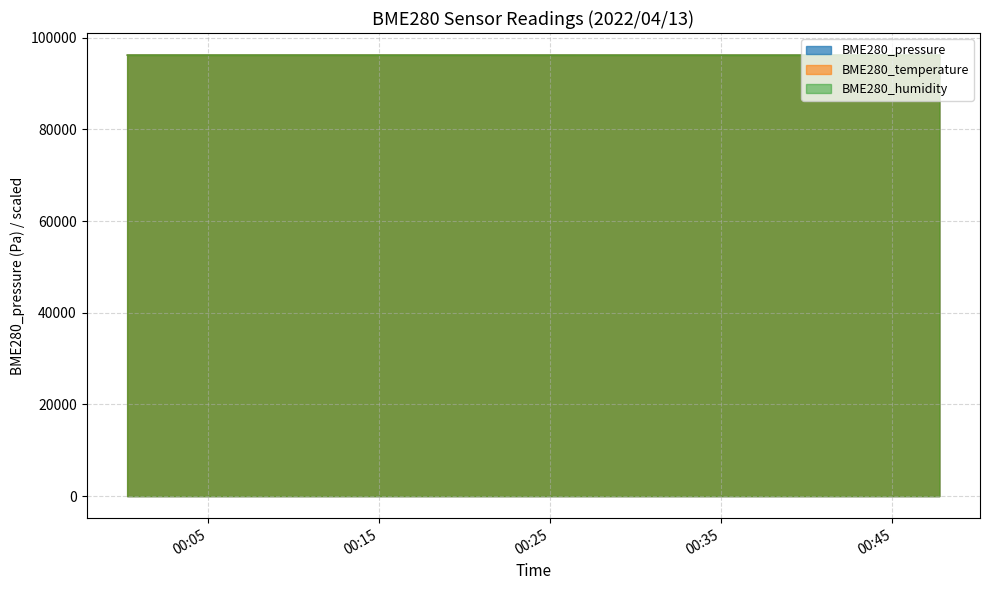

What is the label of the 8th point from the left?

17:45